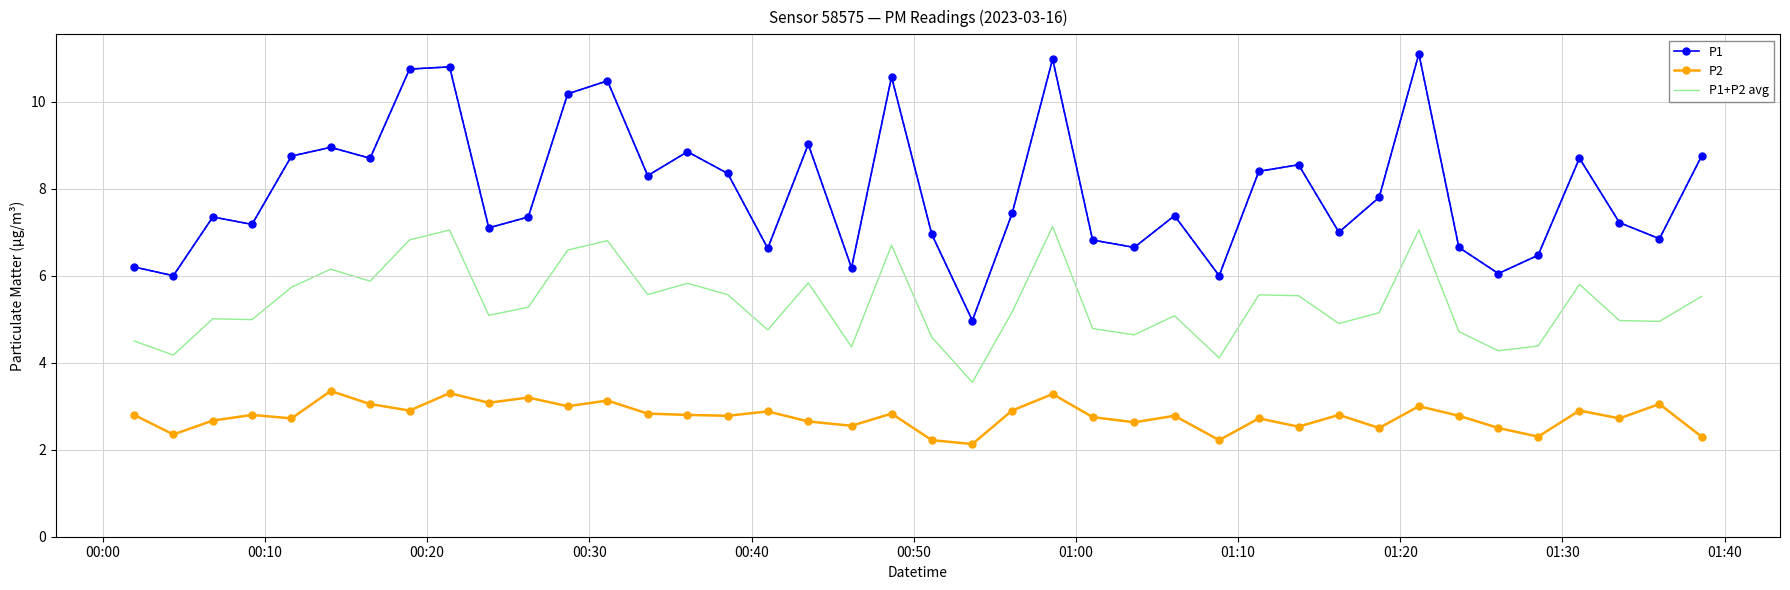

Which series has the widest spread of values?

P1